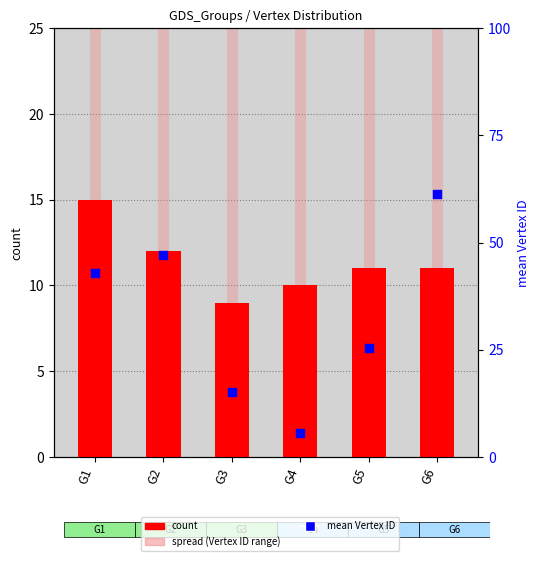

Which series reaches the minimum Y coordinate?

mean Vertex ID